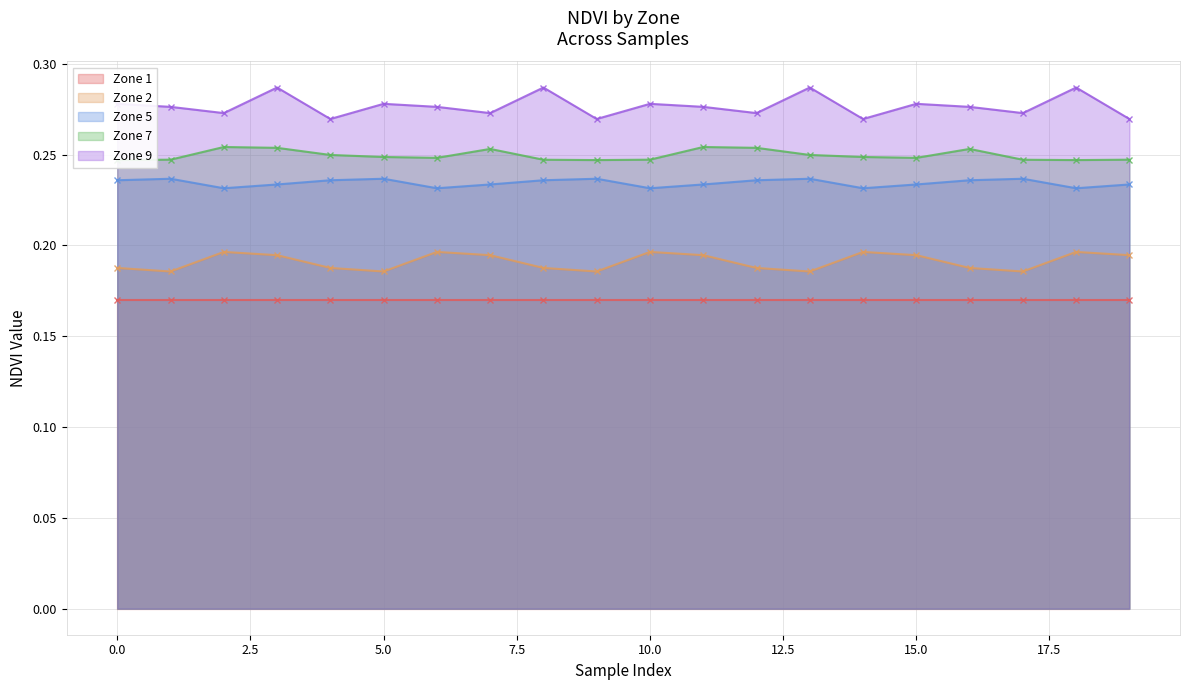

What is the minimum value shown in the chart?

0.2